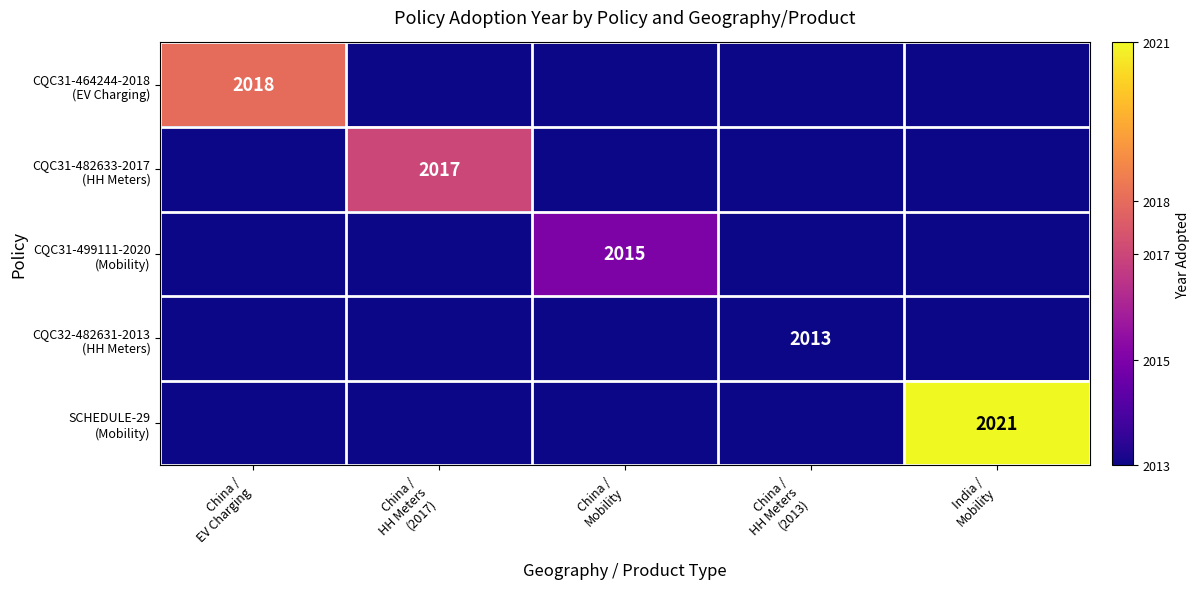

At how many categories does at least one series exceed 2020?

1